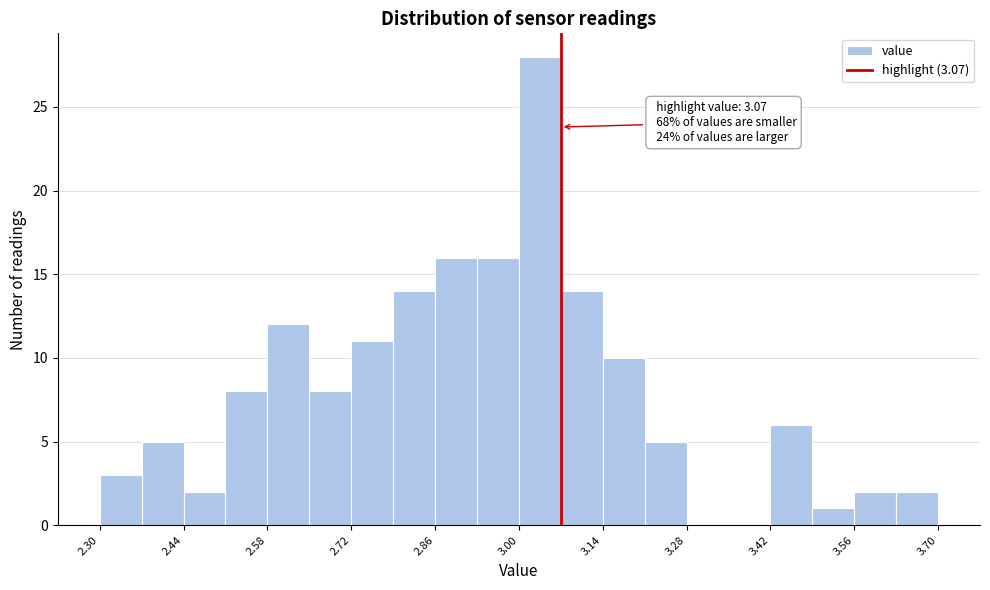

Read against the x-axis, roughly where is the centre of the tallest bar?

3.04